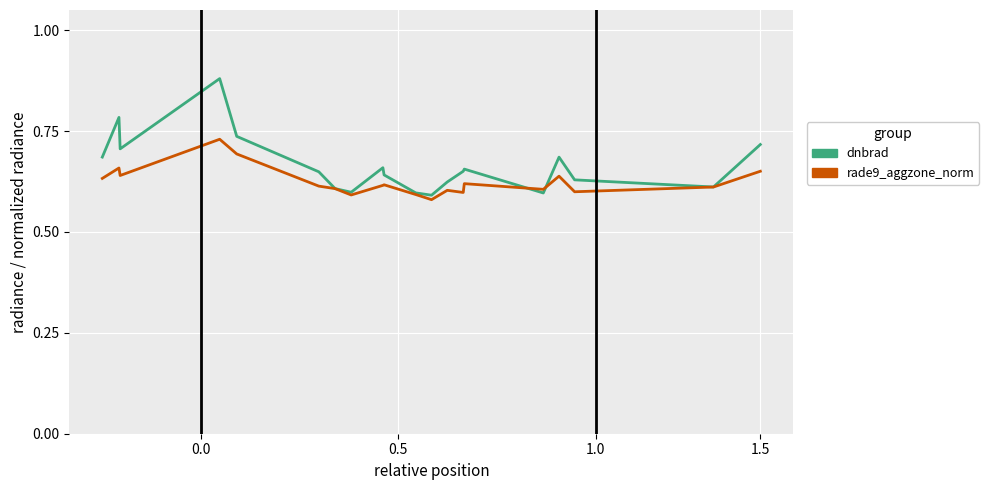

Rank the series by their maximum value, from highest to lowest.

dnbrad, rade9_aggzone_norm